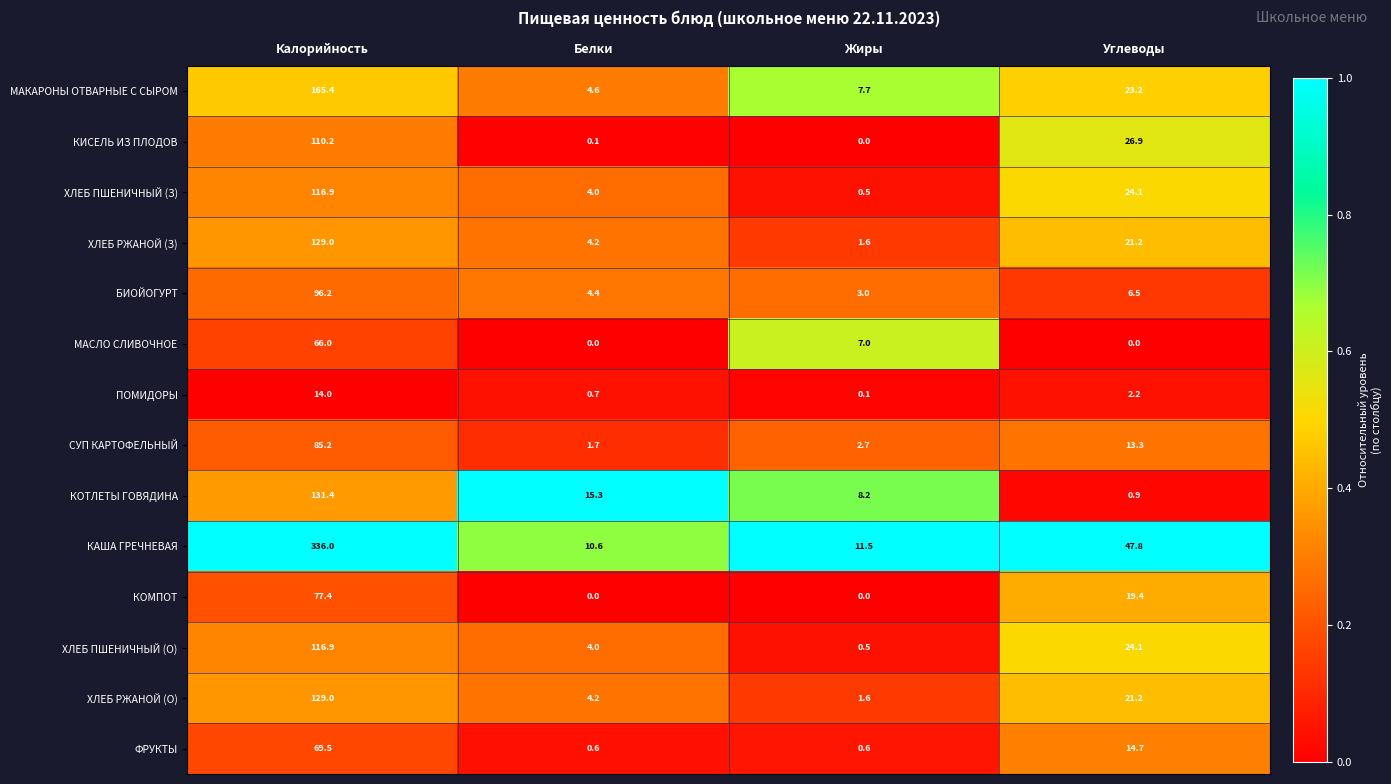

At which category does the chart reach its peak across all series?

Калорийность